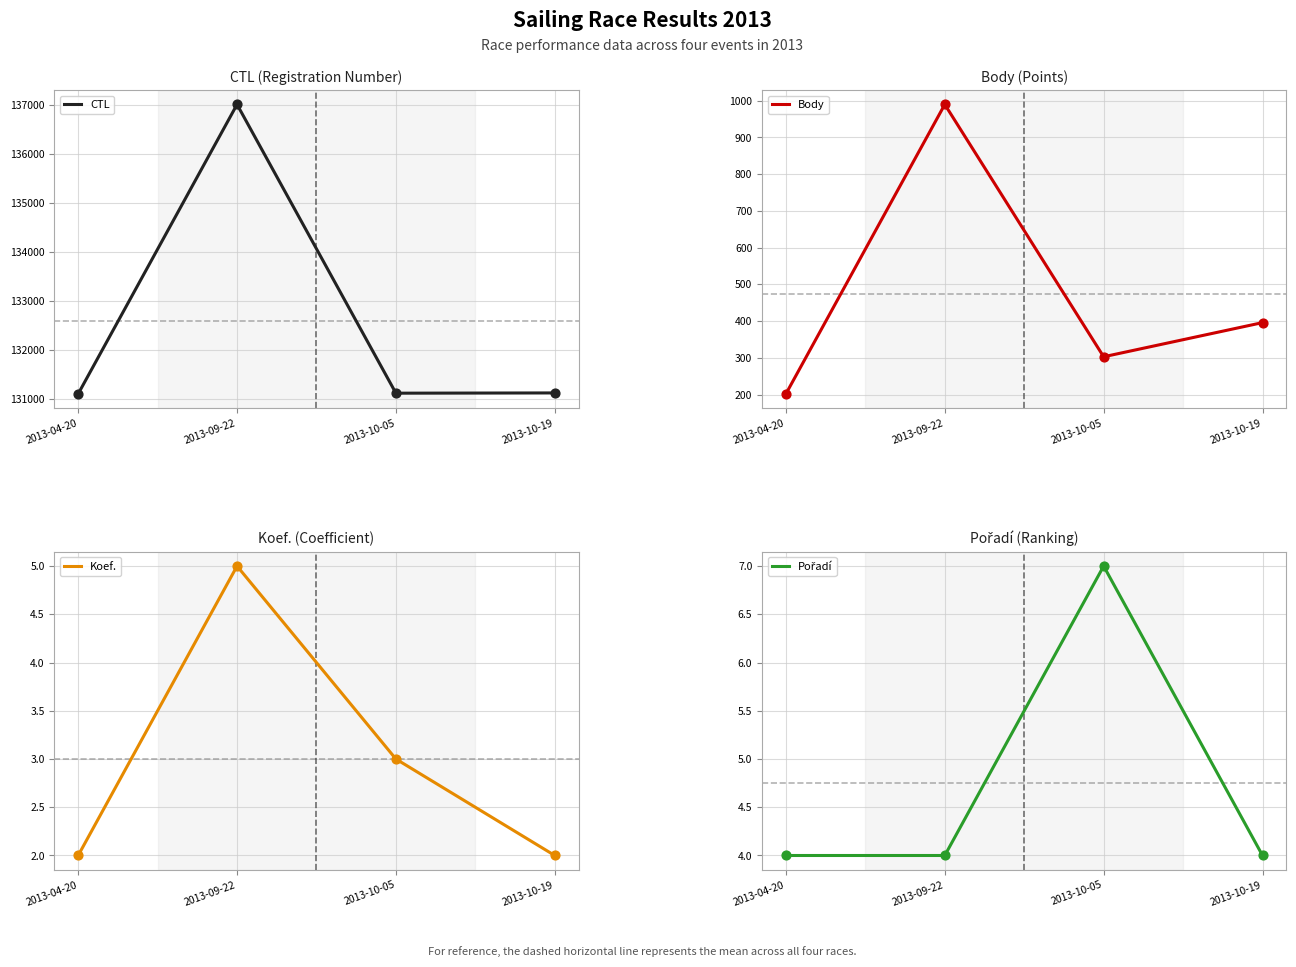

What is the total value across all series at 2013-04-20?

131313